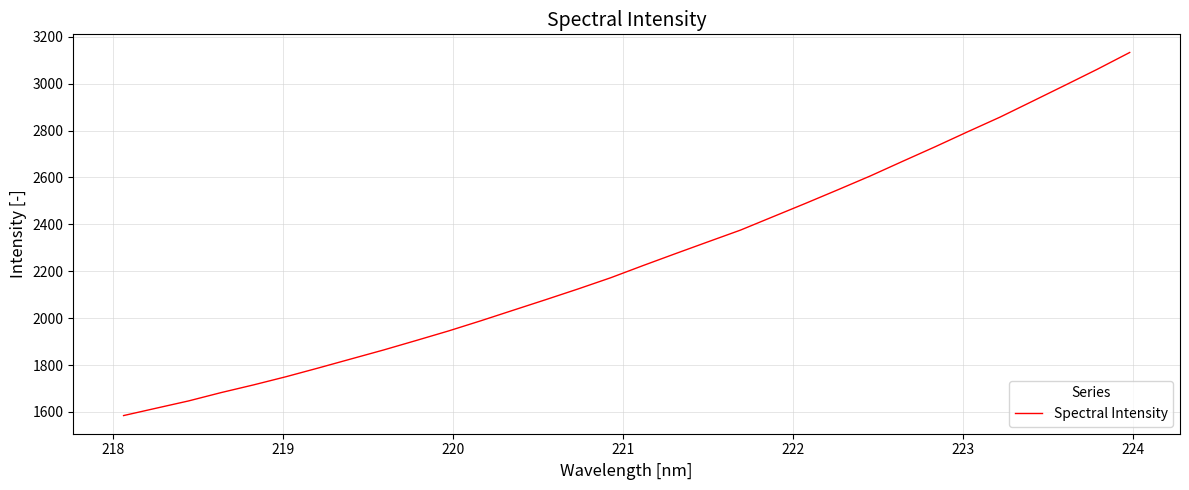

What is the minimum value shown in the chart?

1584.7